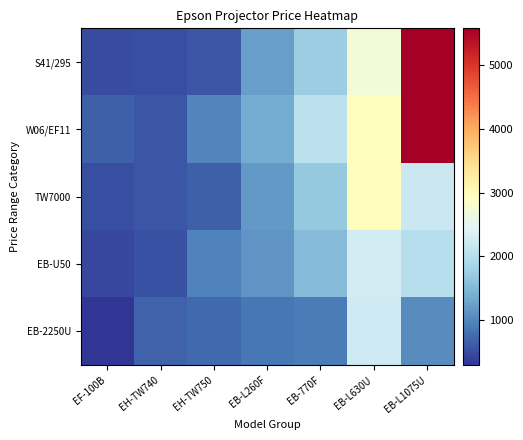

Which series has the largest range (max minus min)?

S41/295